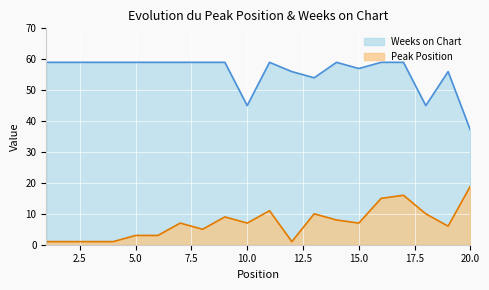

The Peak Position series shows 0 at 3. True or false?

False